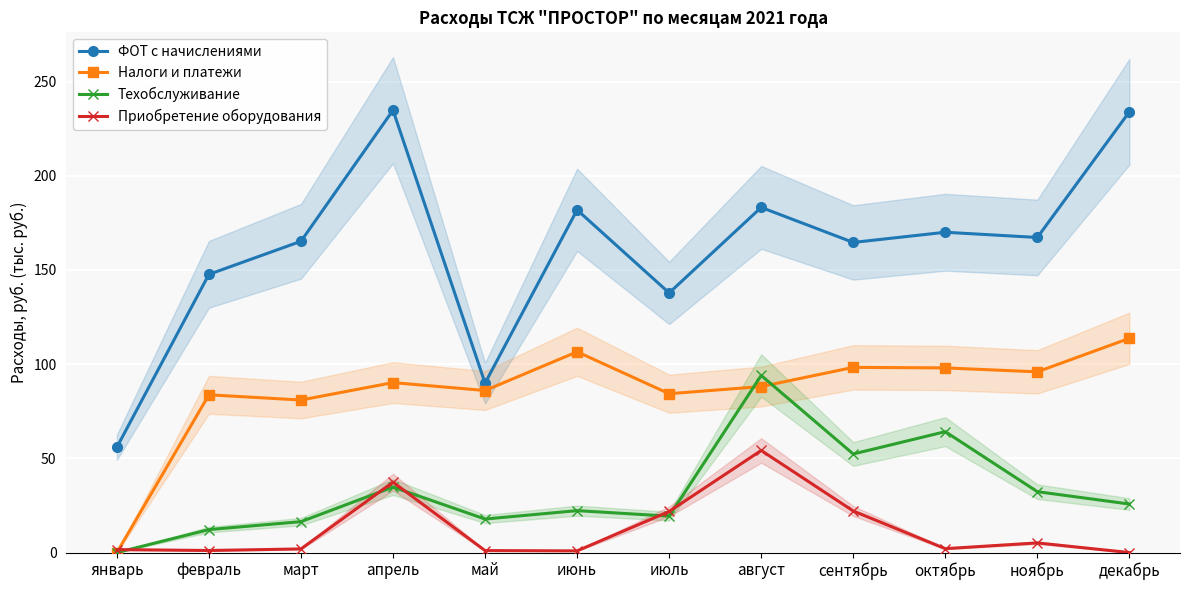

Where is the first local minimum for Техобслуживание?

май